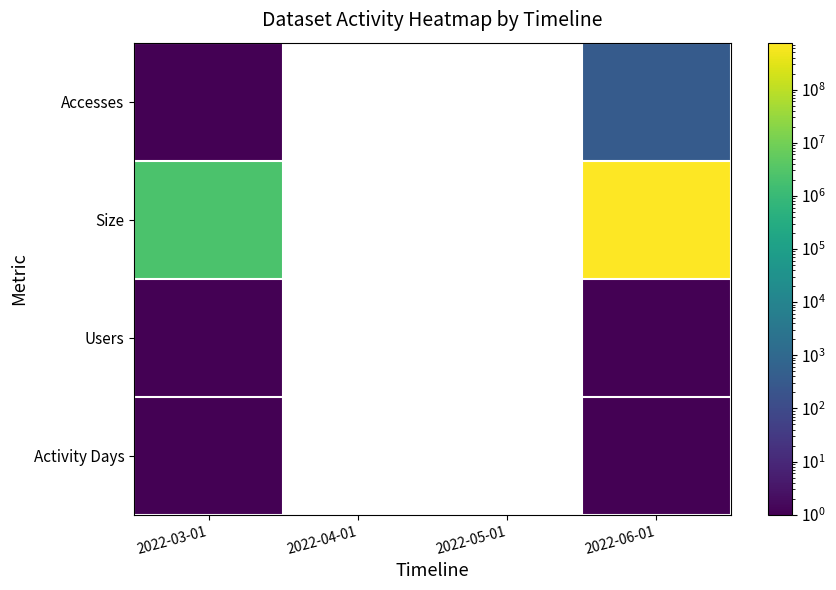

Is it true that Size equals 826967.6 at 2022-03-01?

False